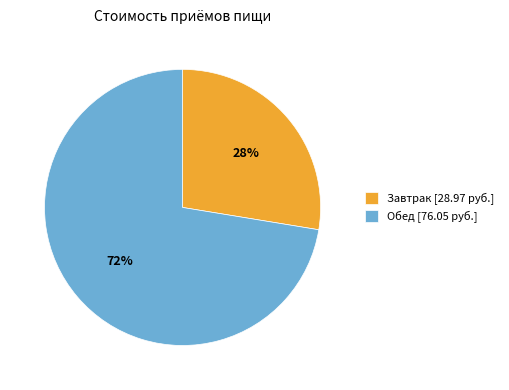

Which category accounts for the majority?

Обед [76.05 руб.]